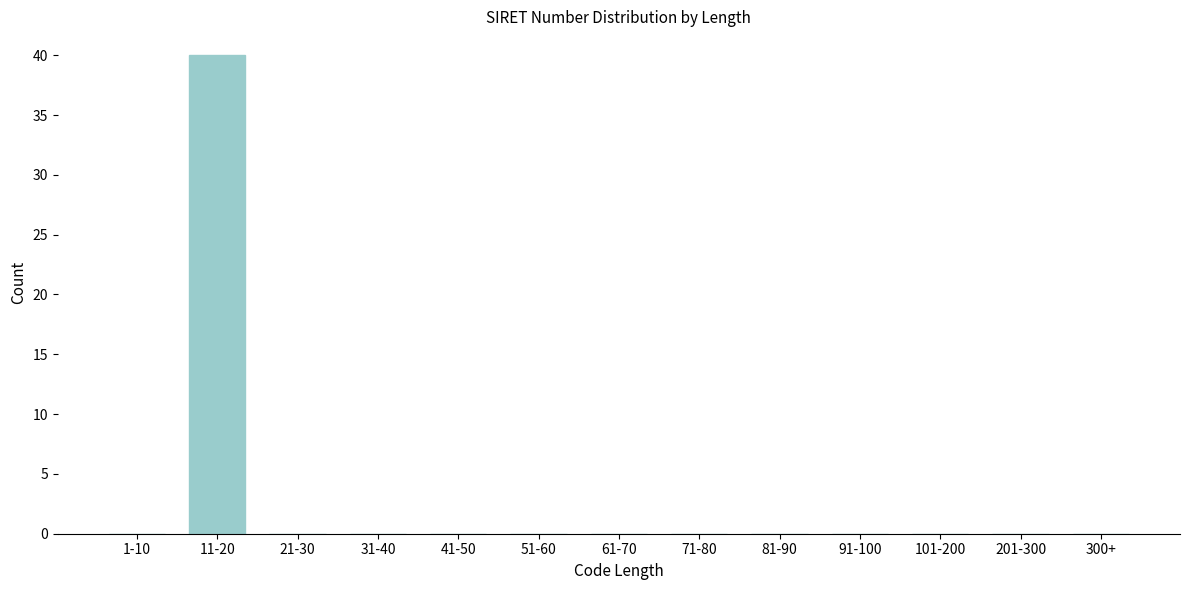

Reading left to right, what are all the values shown in this chart?

1-10=0	11-20=40	21-30=0	31-40=0	41-50=0	51-60=0	61-70=0	71-80=0	81-90=0	91-100=0	101-200=0	201-300=0	300+=0